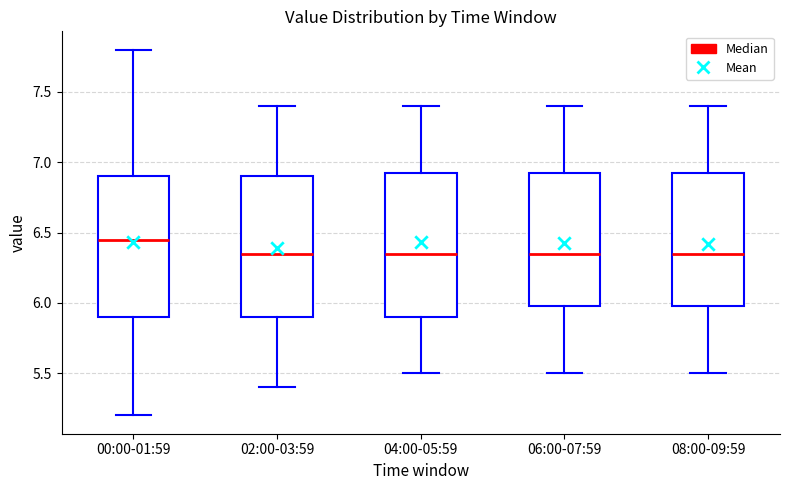

Where does the median line of the box for 06:00-07:59 sit on the y-axis? The values are not printed on the chart, so give them approximately, as read against the axis.

6.35